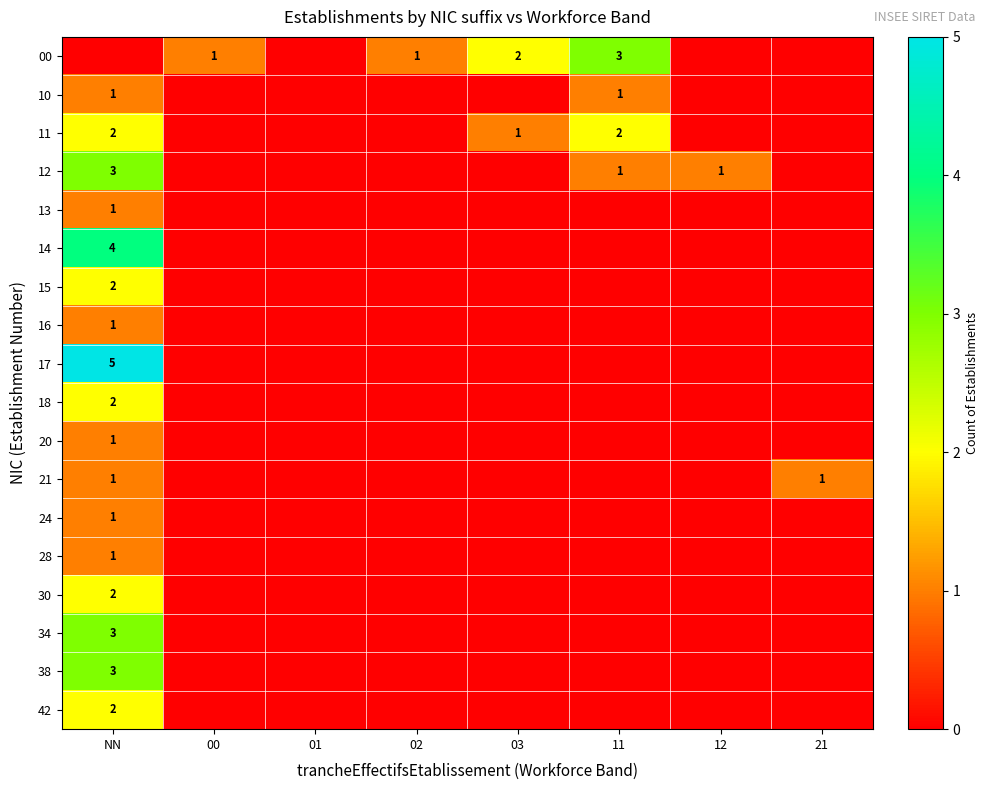

At which category is the sum across all series the highest?

NN